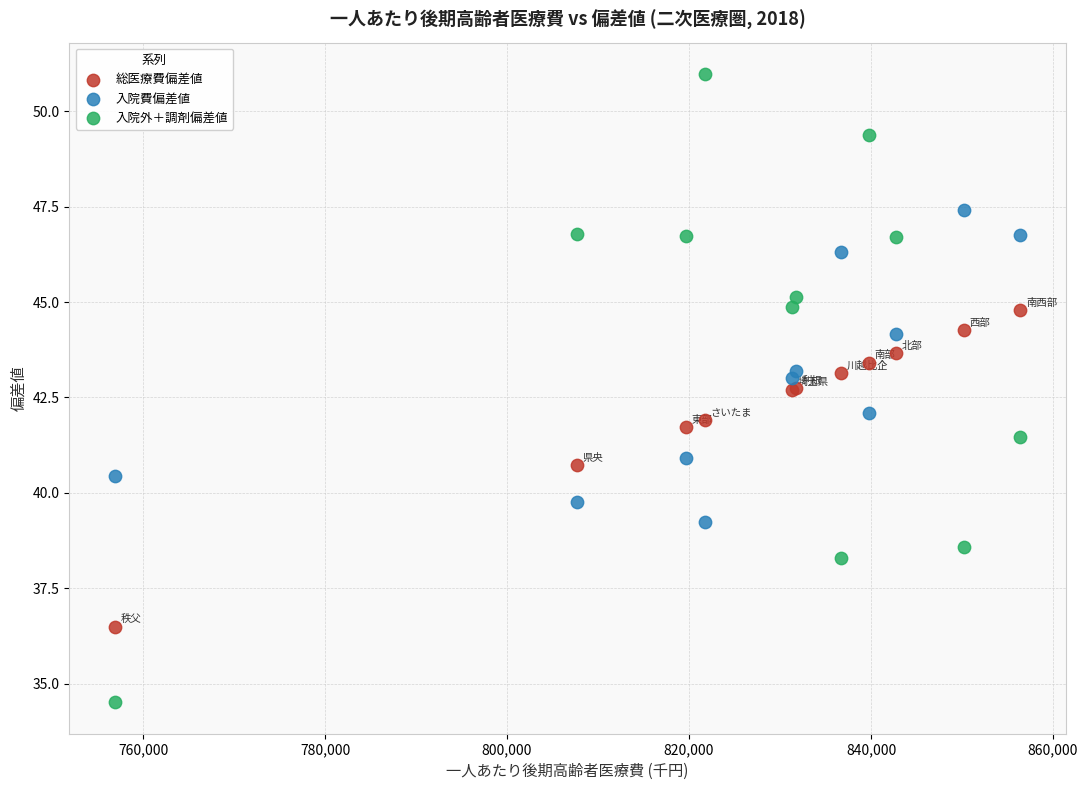

Which series contains the highest Y value?

入院外＋調剤偏差値